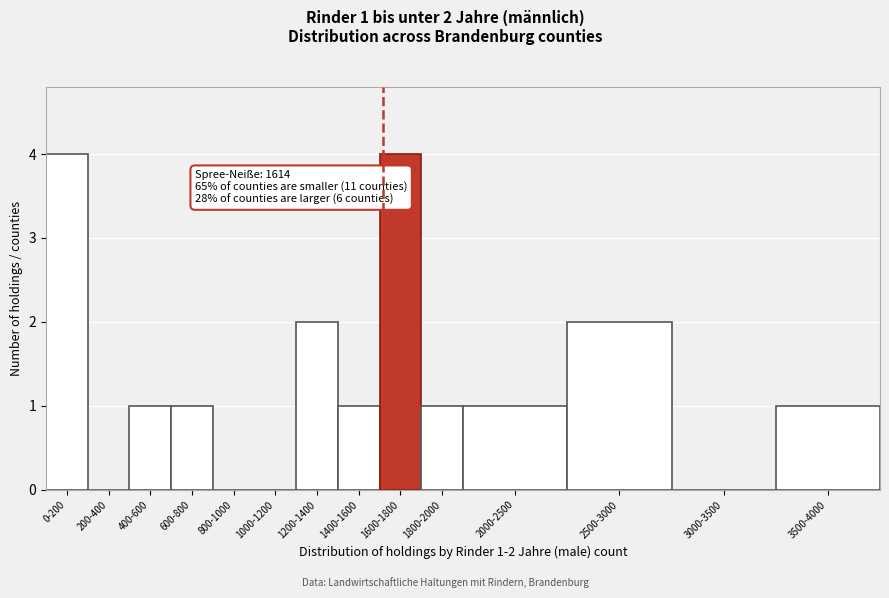

Reading left to right, what are all the values shown in this chart?

0-200=4	200-400=0	400-600=1	600-800=1	800-1000=0	1000-1200=0	1200-1400=2	1400-1600=1	1600-1800=4	1800-2000=1	2000-2500=1	2500-3000=2	3000-3500=0	3500-4000=1